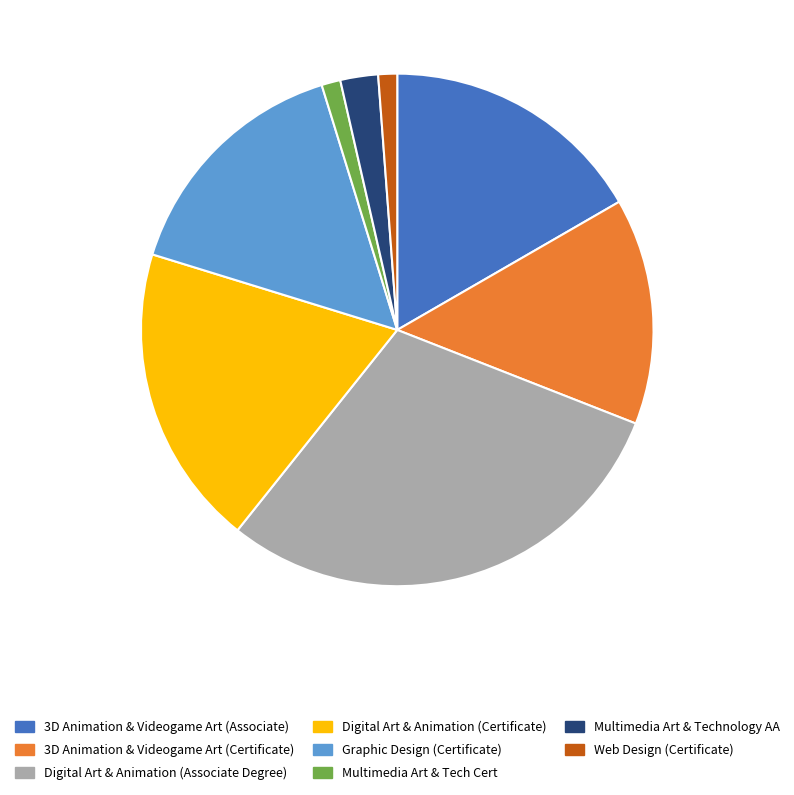

The 3D Animation & Videogame Art (Certificate) slice represents 7% of the pie. True or false?

False